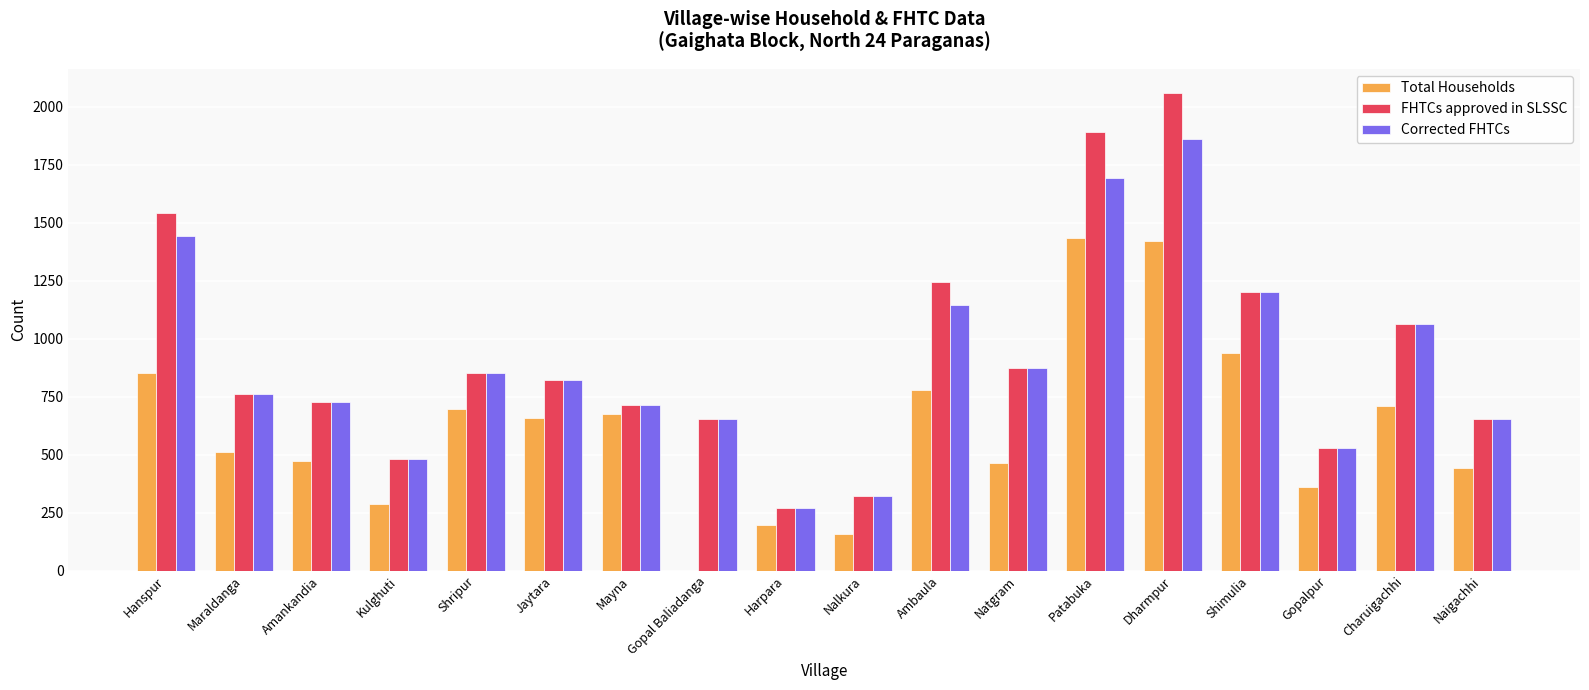

What is the greatest value displayed?

2060